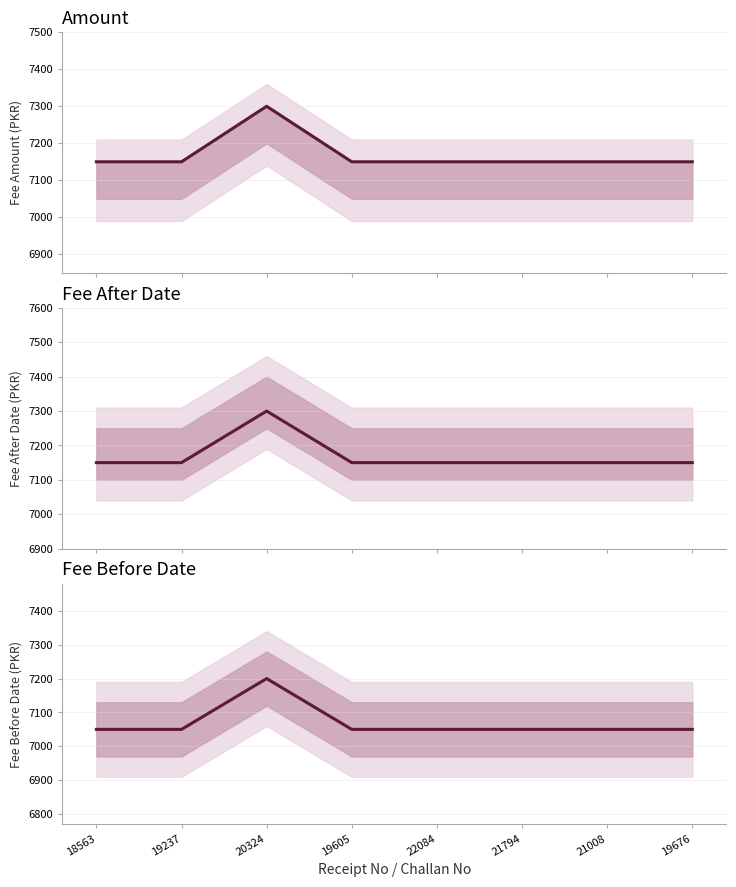

Which category has the lowest value across all series?

18563